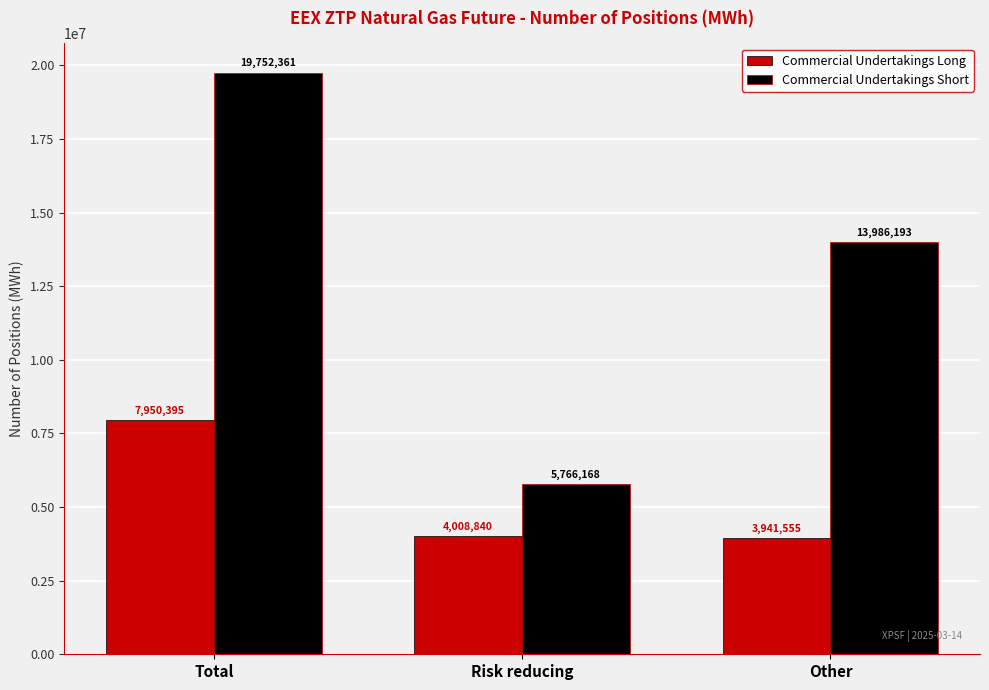

Where is Commercial Undertakings Long nearest to the value 5945975?

Risk reducing